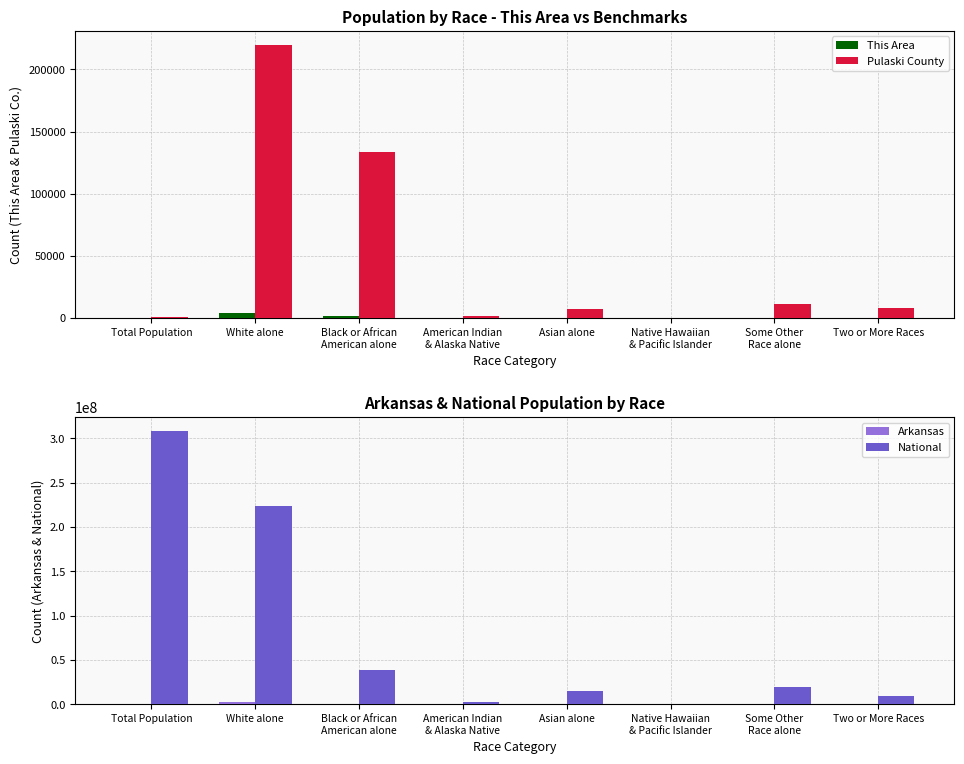

List the series in order of their peak value, highest first.

National, Arkansas, Pulaski County, This Area